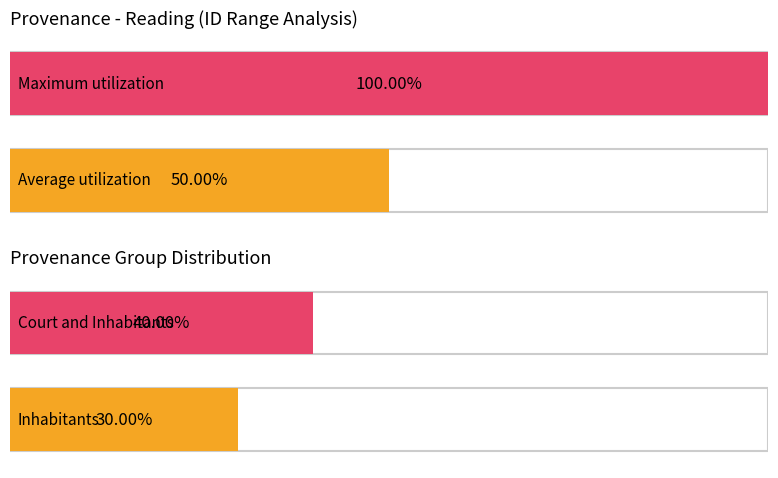

What is the change in value from Reading/ to Reading/Inhabitants?

+1